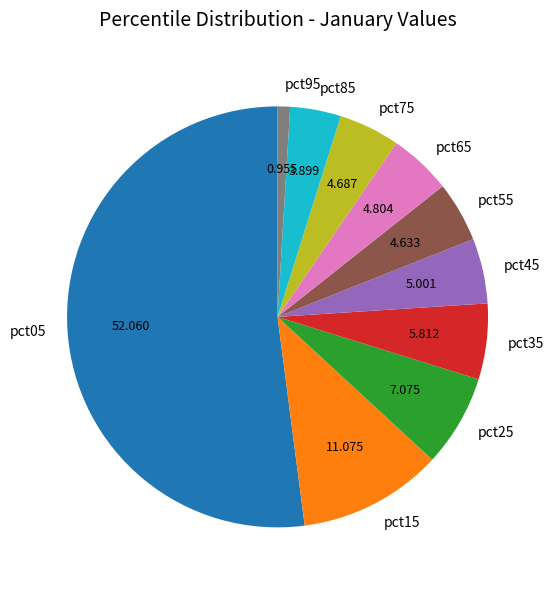

Which slice represents more than half of the pie?

pct05